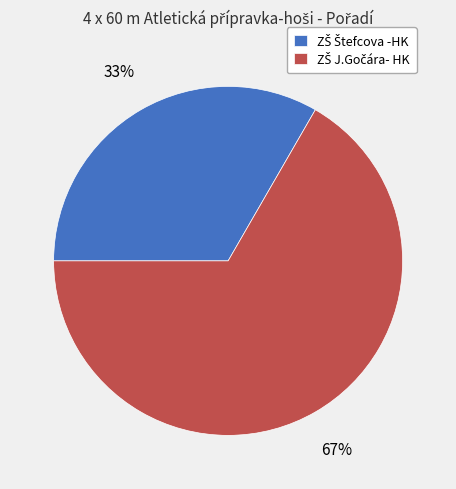

How many segments does this pie chart have?

2